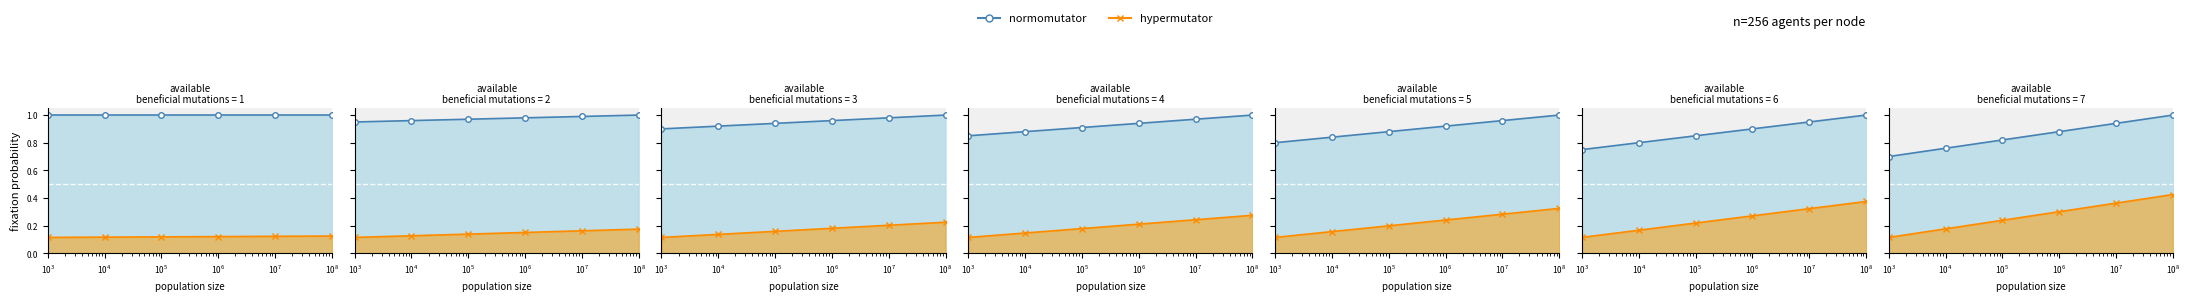

What are all the series names shown in the legend?

normomutator, hypermutator